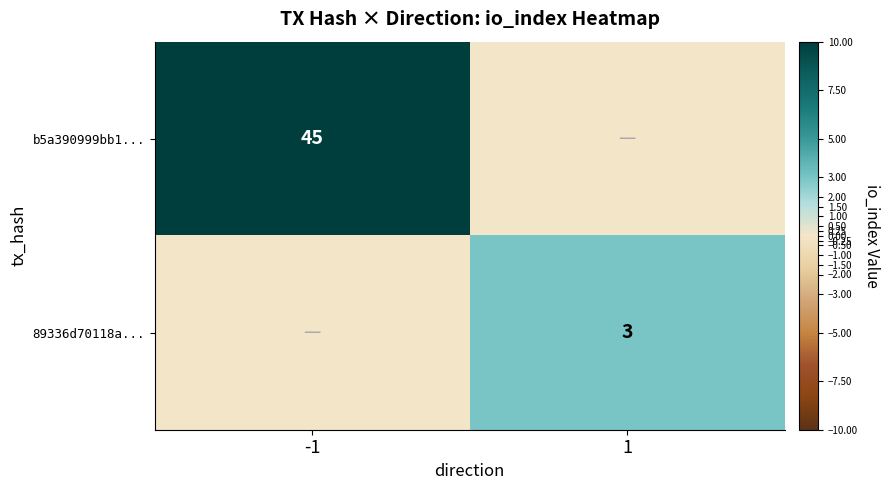

True or false: 89336d70118a... has a value of 5 at 1.

False